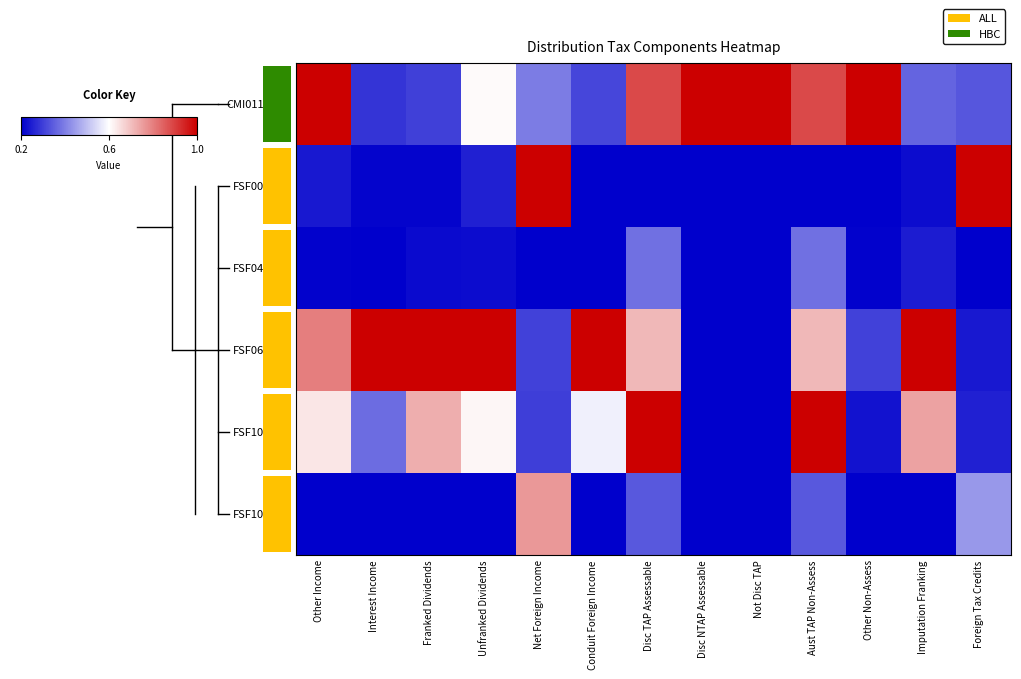

Reading left to right, extract all data points from this chart.

CMI0111AU1: Other Income=1.0	Interest Income=0.1	Franked Dividends=0.1	Unfranked Dividends=0.5	Net Foreign Income=0.2	Conduit Foreign Income=0.1	Disc TAP Assessable=0.9	Disc NTAP Assessable=1.0	Not Disc TAP=1.0	Aust TAP Non-Assess=0.9	Other Non-Assess=1.0	Imputation Franking=0.2	Foreign Tax Credits=0.2
FSF0038AU: Other Income=0.0	Interest Income=0.0	Franked Dividends=0.0	Unfranked Dividends=0.1	Net Foreign Income=1.0	Conduit Foreign Income=0.0	Disc TAP Assessable=0.0	Disc NTAP Assessable=0.0	Not Disc TAP=0.0	Aust TAP Non-Assess=0.0	Other Non-Assess=0.0	Imputation Franking=0.0	Foreign Tax Credits=1.0
FSF0468AU: Other Income=0.0	Interest Income=0.0	Franked Dividends=0.0	Unfranked Dividends=0.0	Net Foreign Income=0.0	Conduit Foreign Income=0.0	Disc TAP Assessable=0.2	Disc NTAP Assessable=0.0	Not Disc TAP=0.0	Aust TAP Non-Assess=0.2	Other Non-Assess=0.0	Imputation Franking=0.1	Foreign Tax Credits=0.0
FSF0652AU: Other Income=0.8	Interest Income=1.0	Franked Dividends=1.0	Unfranked Dividends=1.0	Net Foreign Income=0.1	Conduit Foreign Income=1.0	Disc TAP Assessable=0.6	Disc NTAP Assessable=0.0	Not Disc TAP=0.0	Aust TAP Non-Assess=0.6	Other Non-Assess=0.1	Imputation Franking=1.0	Foreign Tax Credits=0.0
FSF1015AU: Other Income=0.5	Interest Income=0.2	Franked Dividends=0.7	Unfranked Dividends=0.5	Net Foreign Income=0.1	Conduit Foreign Income=0.5	Disc TAP Assessable=1.0	Disc NTAP Assessable=0.0	Not Disc TAP=0.0	Aust TAP Non-Assess=1.0	Other Non-Assess=0.0	Imputation Franking=0.7	Foreign Tax Credits=0.1
FSF1018AU: Other Income=0.0	Interest Income=0.0	Franked Dividends=0.0	Unfranked Dividends=0.0	Net Foreign Income=0.7	Conduit Foreign Income=0.0	Disc TAP Assessable=0.2	Disc NTAP Assessable=0.0	Not Disc TAP=0.0	Aust TAP Non-Assess=0.2	Other Non-Assess=0.0	Imputation Franking=0.0	Foreign Tax Credits=0.3